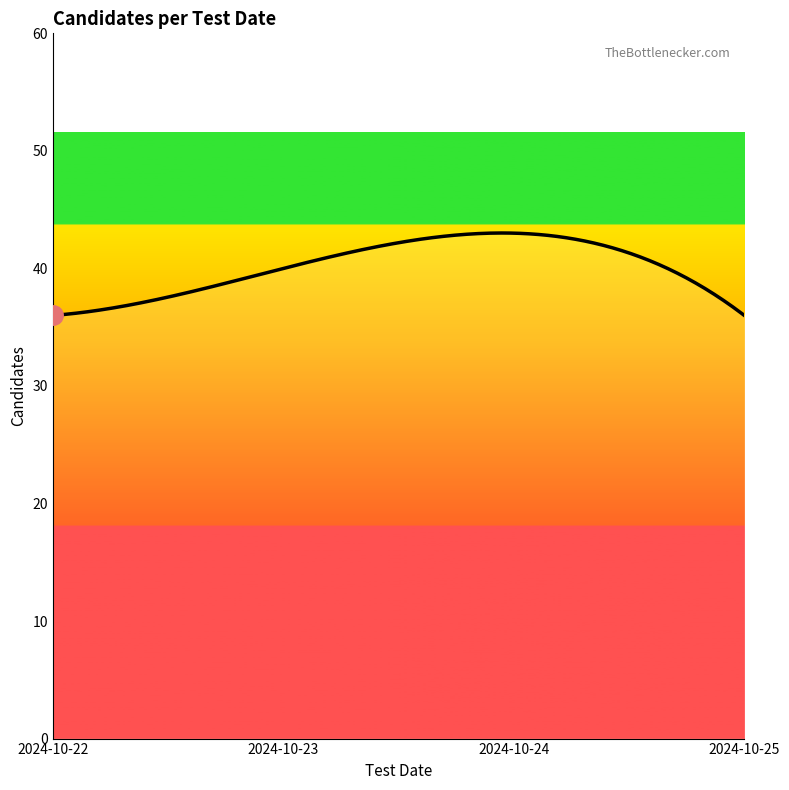

What is the difference between the maximum and minimum values?

7.0